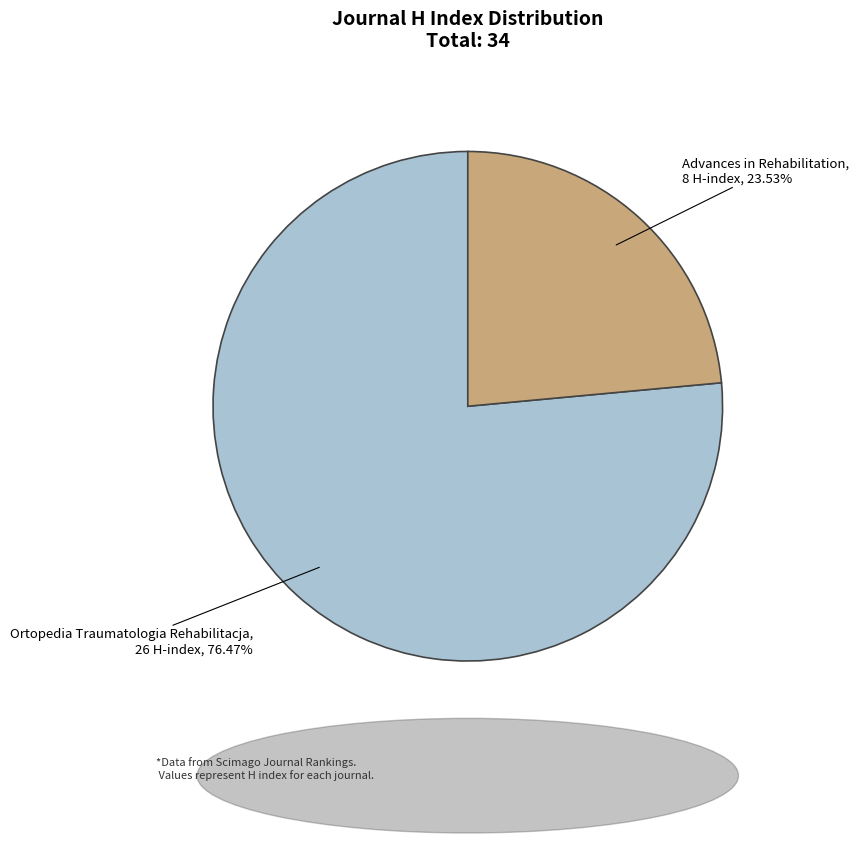

Approximately how many times larger is the value at Ortopedia Traumatologia Rehabilitacja compared to Advances in Rehabilitation?

3.2